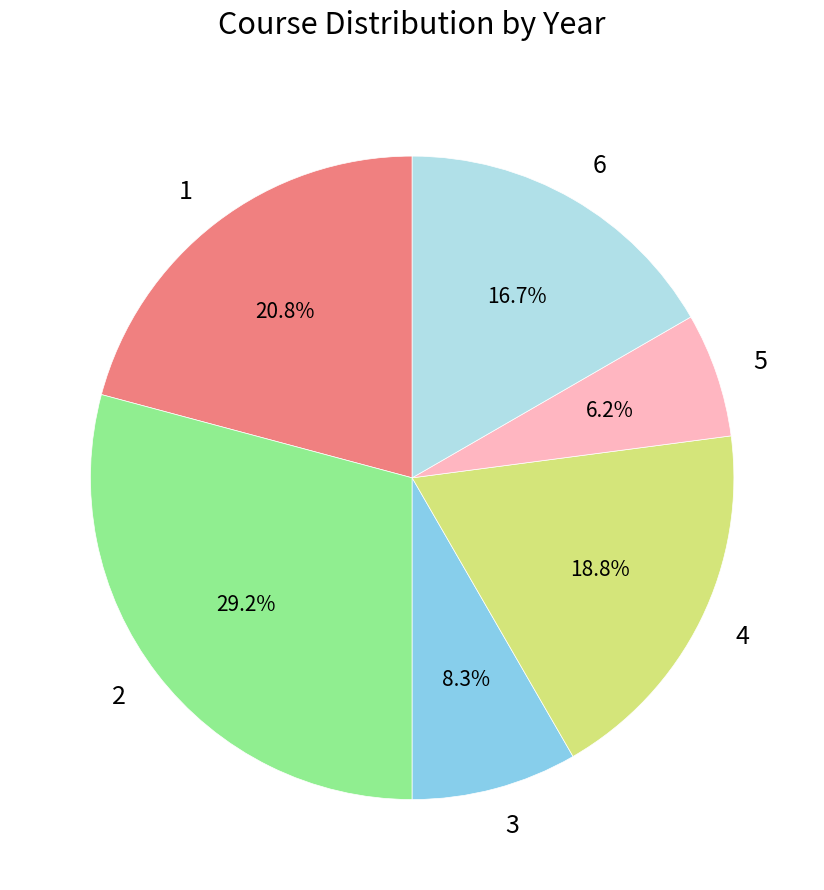

The 6 slice represents 2% of the pie. True or false?

False